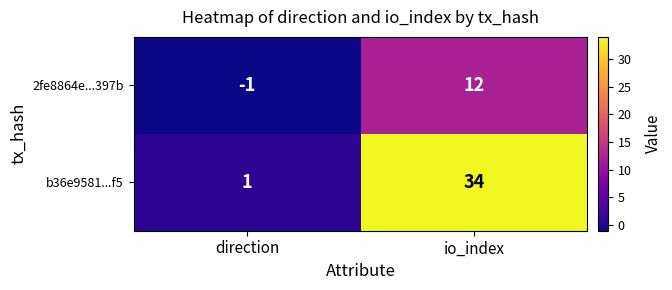

Between direction and io_index, which series saw the biggest shift?

b36e9581...f5